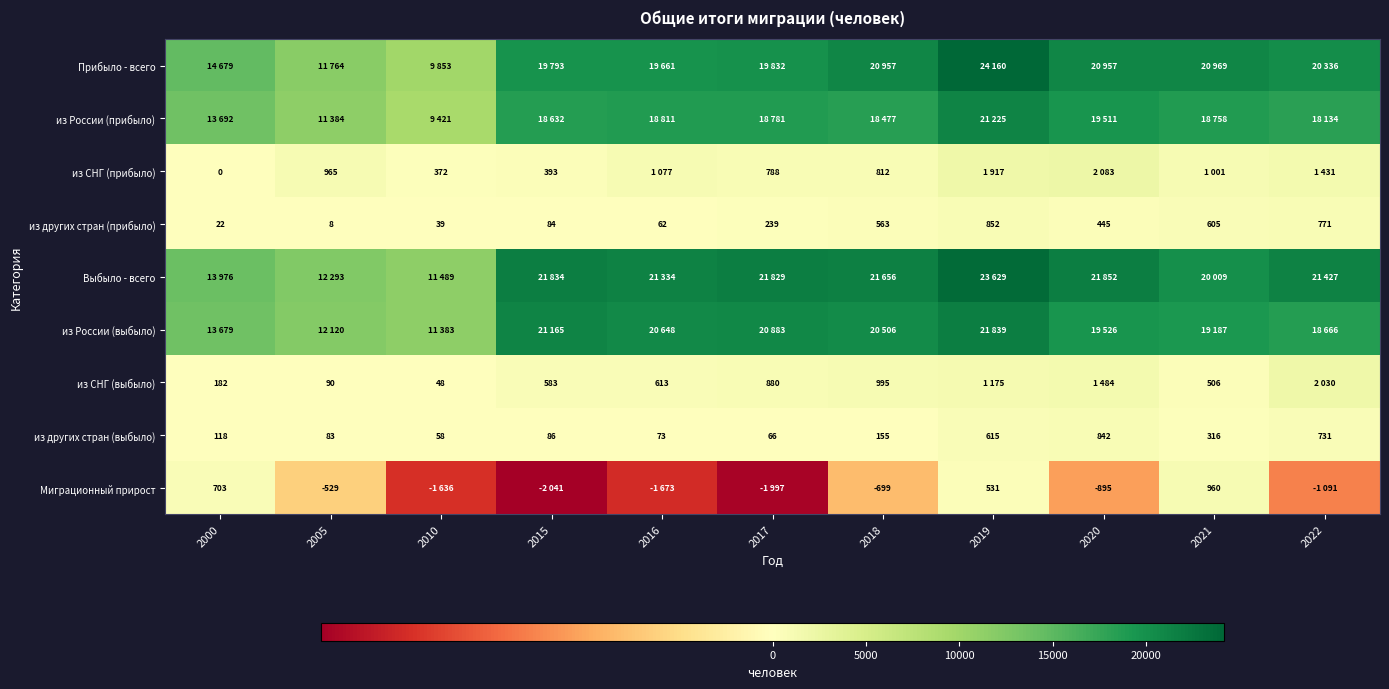

Is the value of Миграционный прирост at 2020 greater than the value of из других стран (выбыло) at 2010?

No